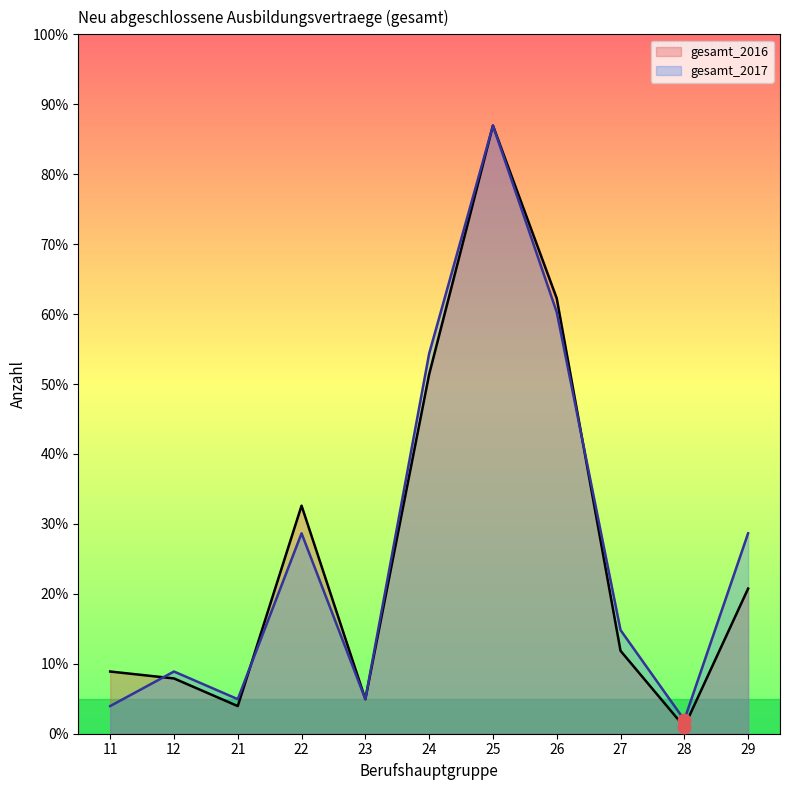

Which series reaches the minimum Y coordinate?

gesamt_2016